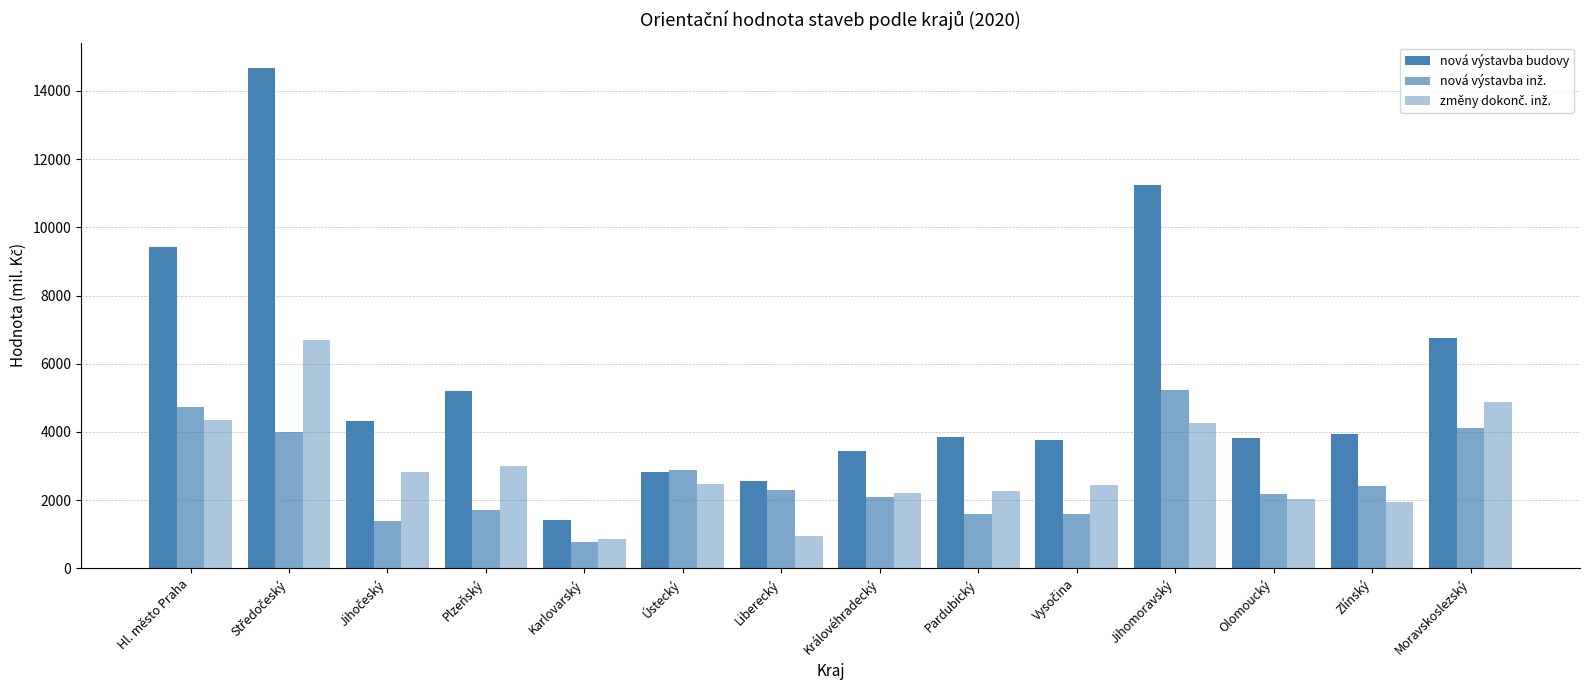

Are the bars horizontal?

No